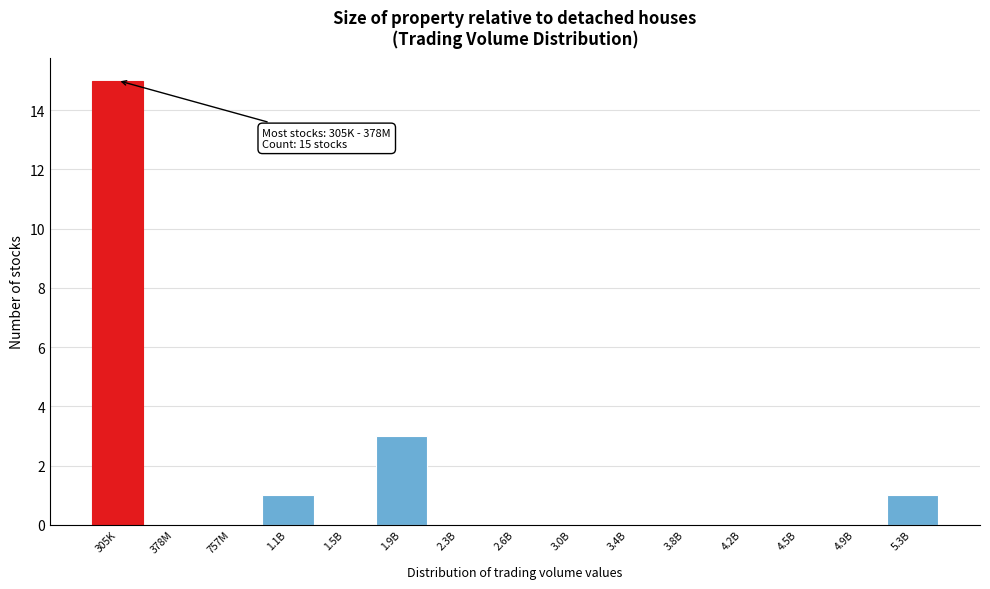

Reading left to right, transcribe all the data shown in this chart.

305K=15	378M=0	757M=0	1.1B=1	1.5B=0	1.9B=3	2.3B=0	2.6B=0	3.0B=0	3.4B=0	3.8B=0	4.2B=0	4.5B=0	4.9B=0	5.3B=1